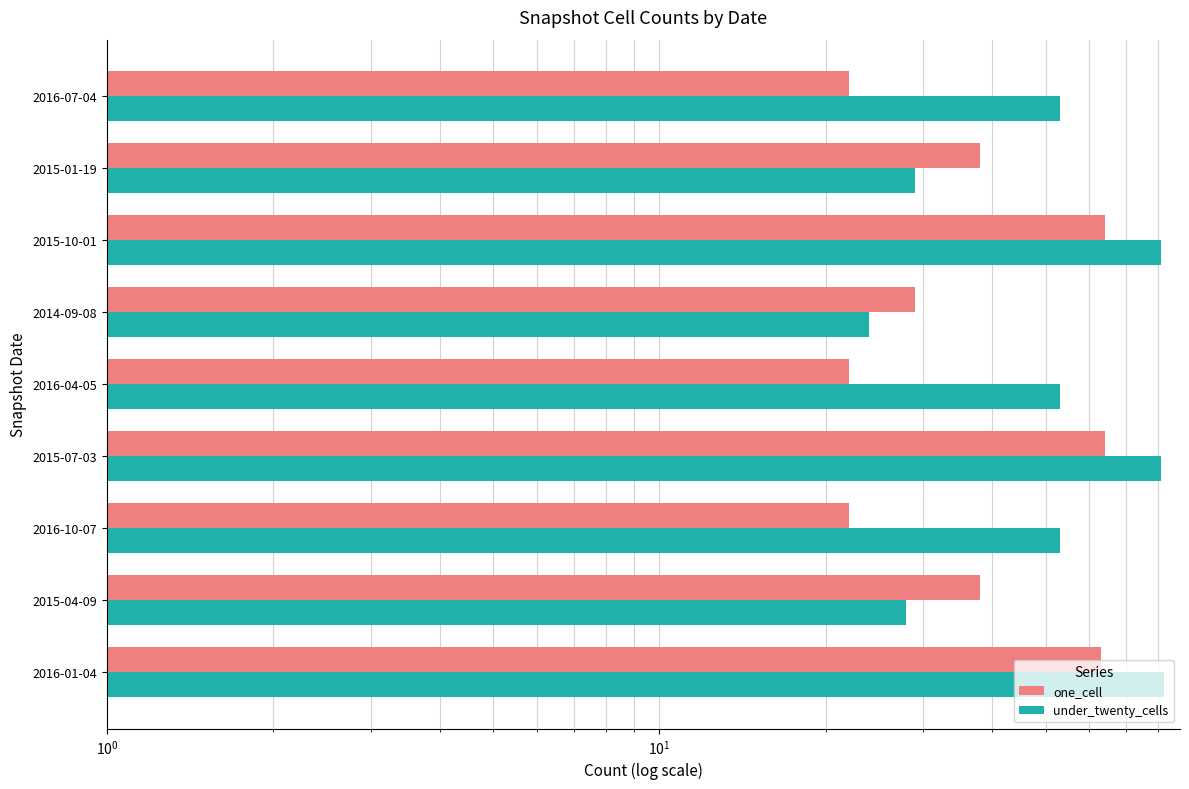

Reading right to left, extract all data points from this chart.

one_cell: 22	38	64	29	22	64	22	38	63
under_twenty_cells: 53	29	81	24	53	81	53	28	82